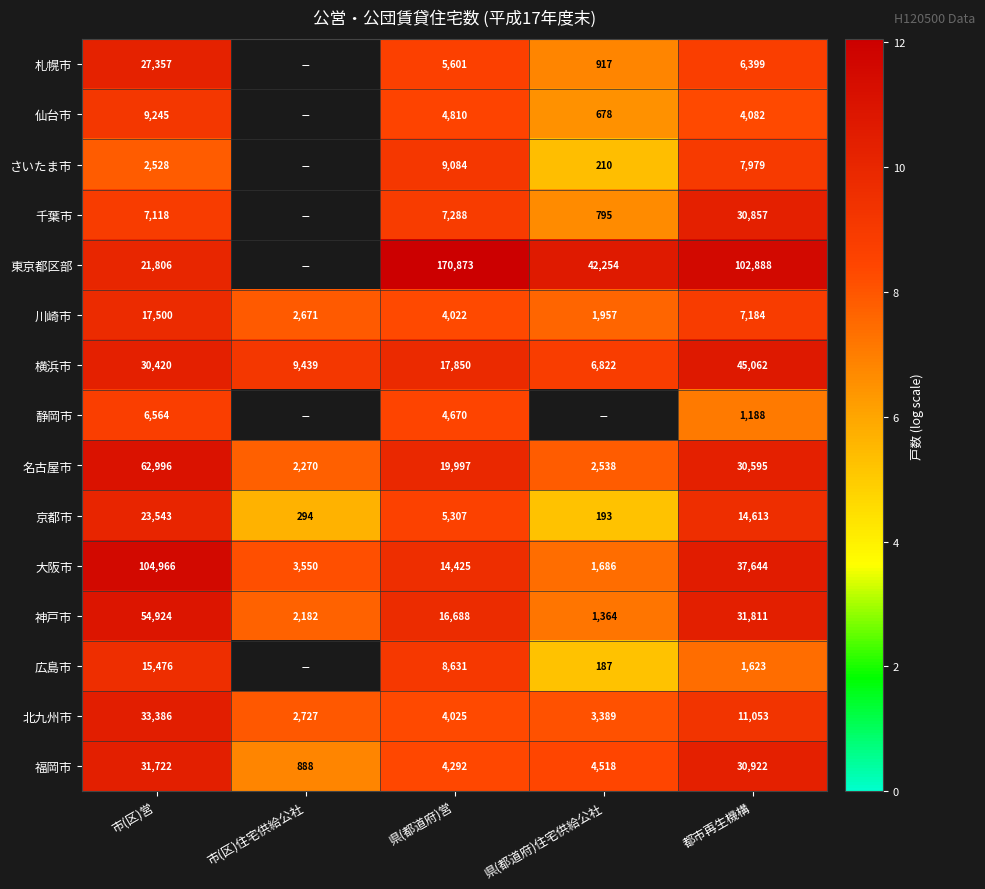

At which label is 横浜市 closest to 25942?

市(区)営